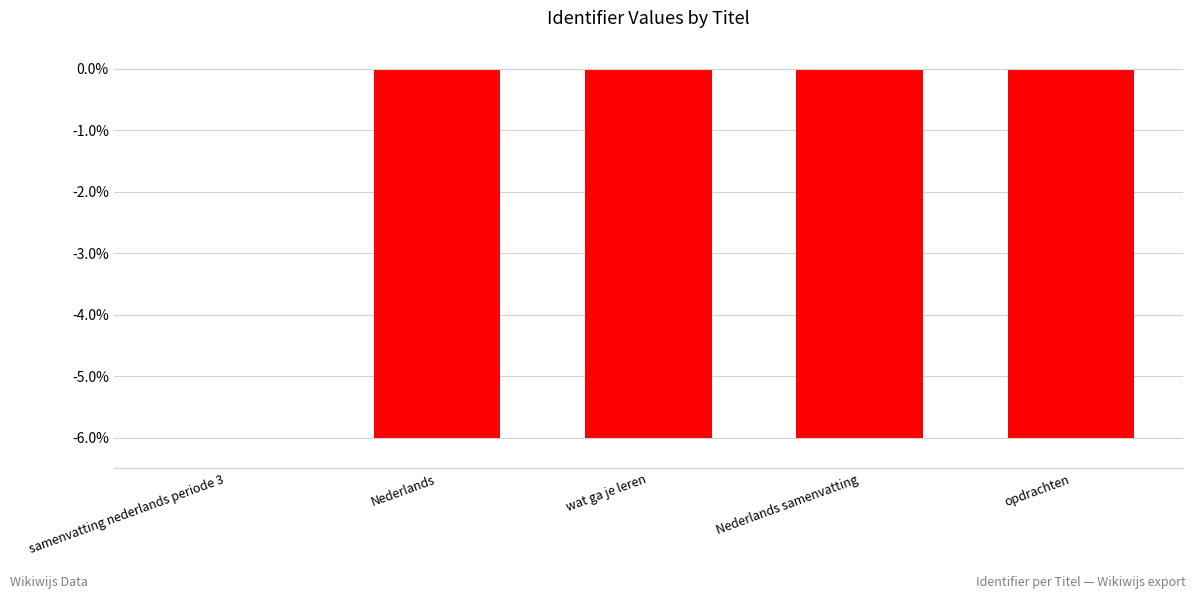

Reading right to left, what are all the values shown in this chart?

opdrachten=-6.0	Nederlands samenvatting=-6.0	wat ga je leren=-6.0	Nederlands=-6.0	samenvatting nederlands periode 3=0.0